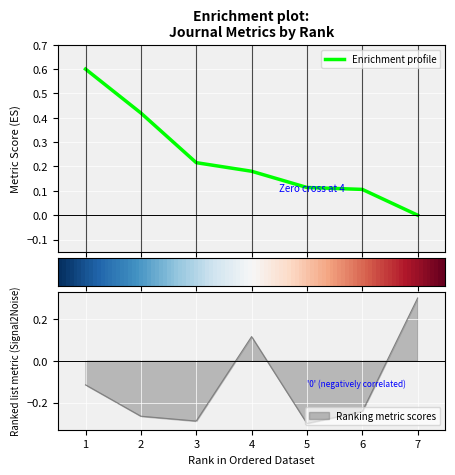

At which label does Ranking metric scores reach its peak?

7